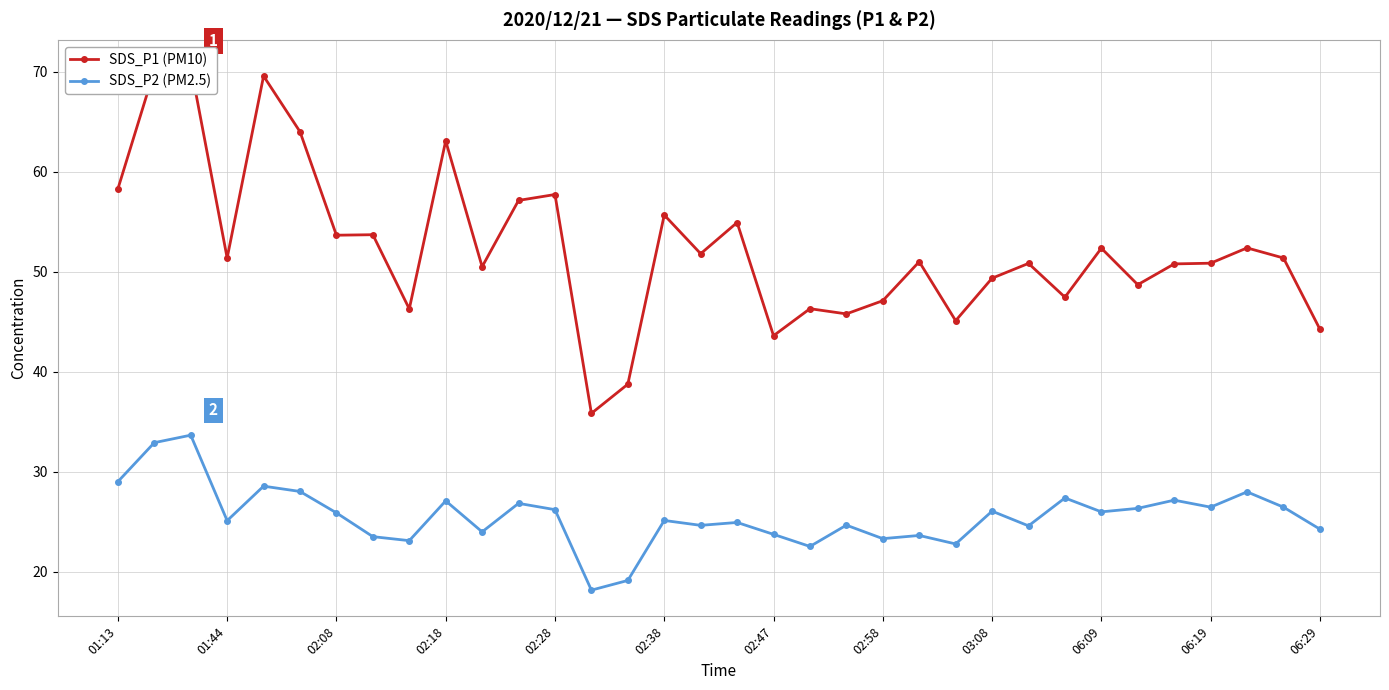

How many lines are shown in the chart?

2